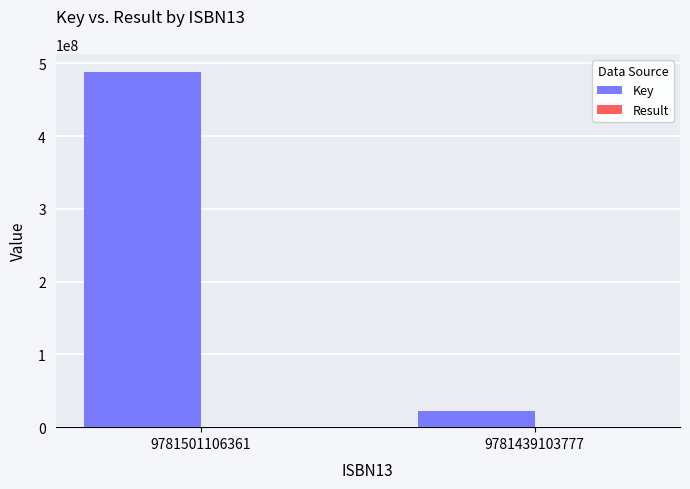

At which category is the sum across all series the highest?

9781501106361